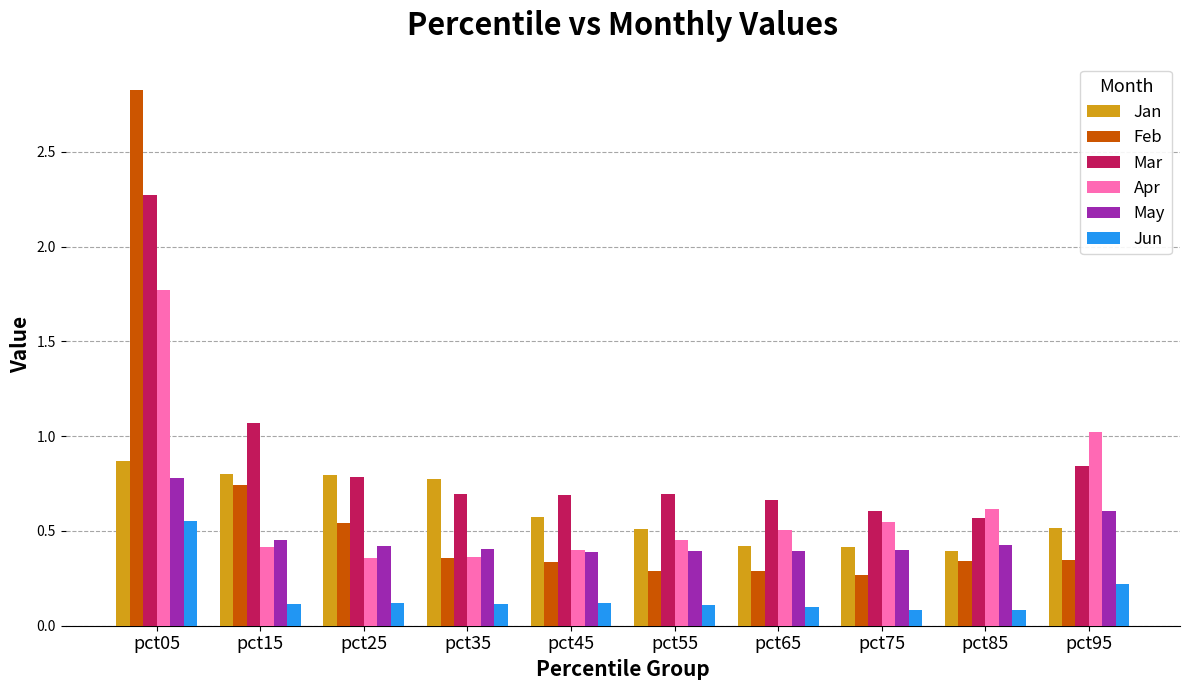

The value of Jan at pct35 is 1.1. True or false?

False